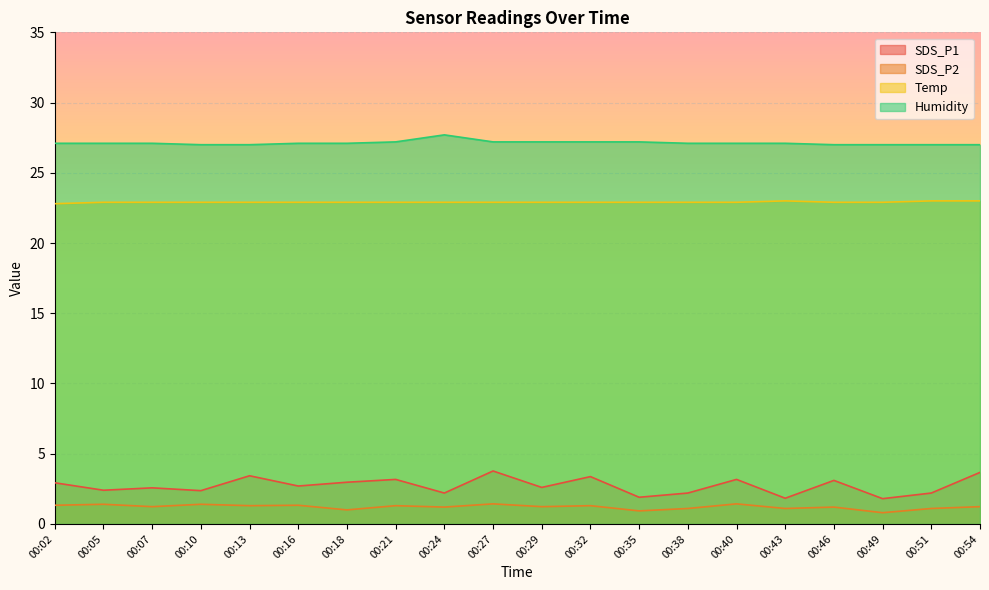

Which series changed the most between 00:02 and 00:51?

SDS_P1